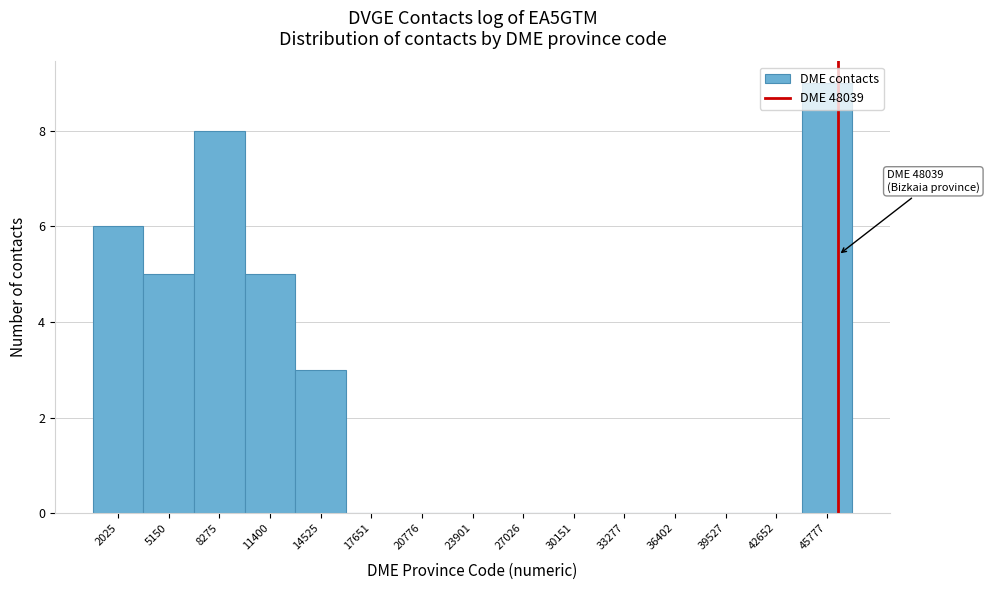

Read the value at 5150.

5